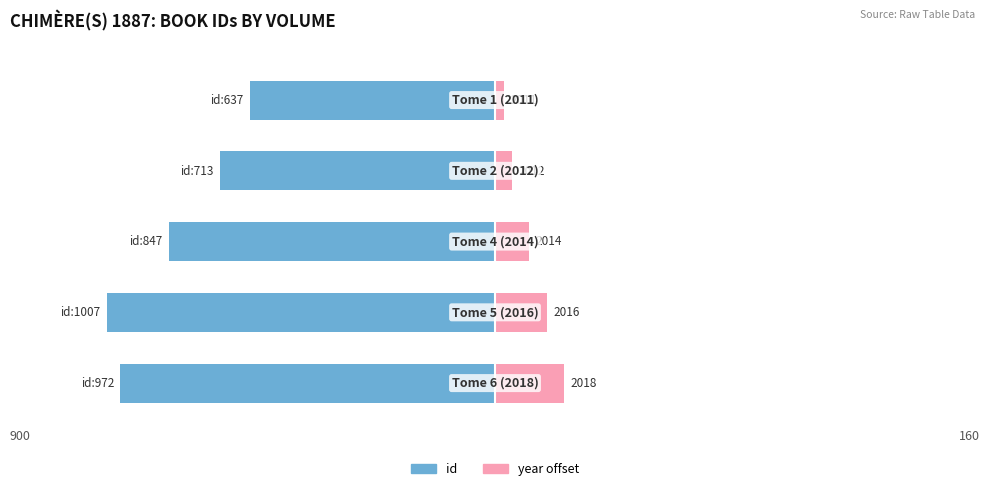

At which category is the sum across all series the highest?

4